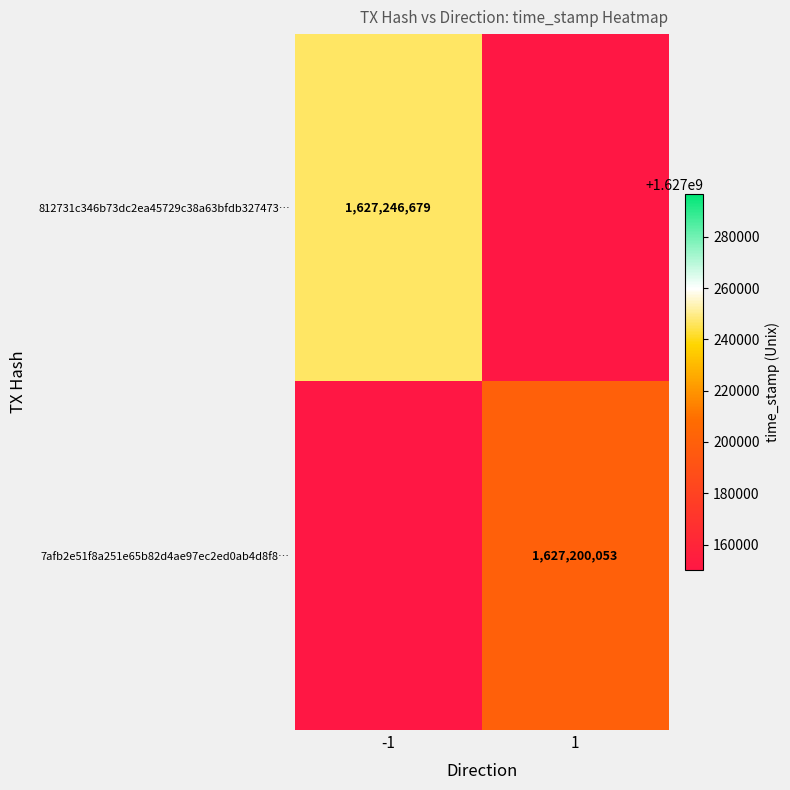

What is the maximum value shown in the chart?

1627246679.0